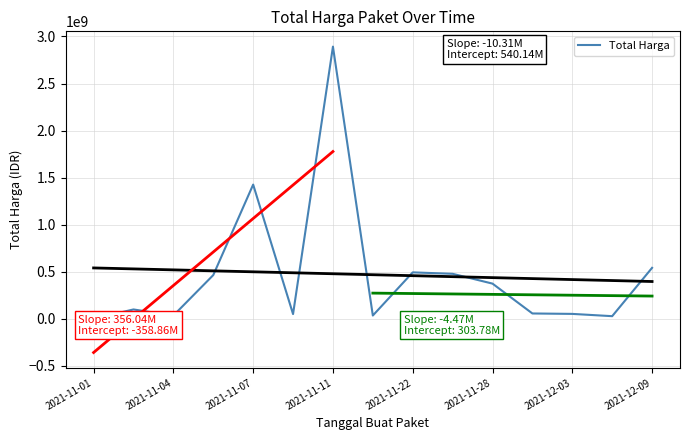

Reading left to right, what are all the values shown in this chart?

333600	98772570	34000000	464002100	1425867900	49730040	2892122000	34292000	493000000	477600000	373404000	56152800	51601000	27412000	541071000